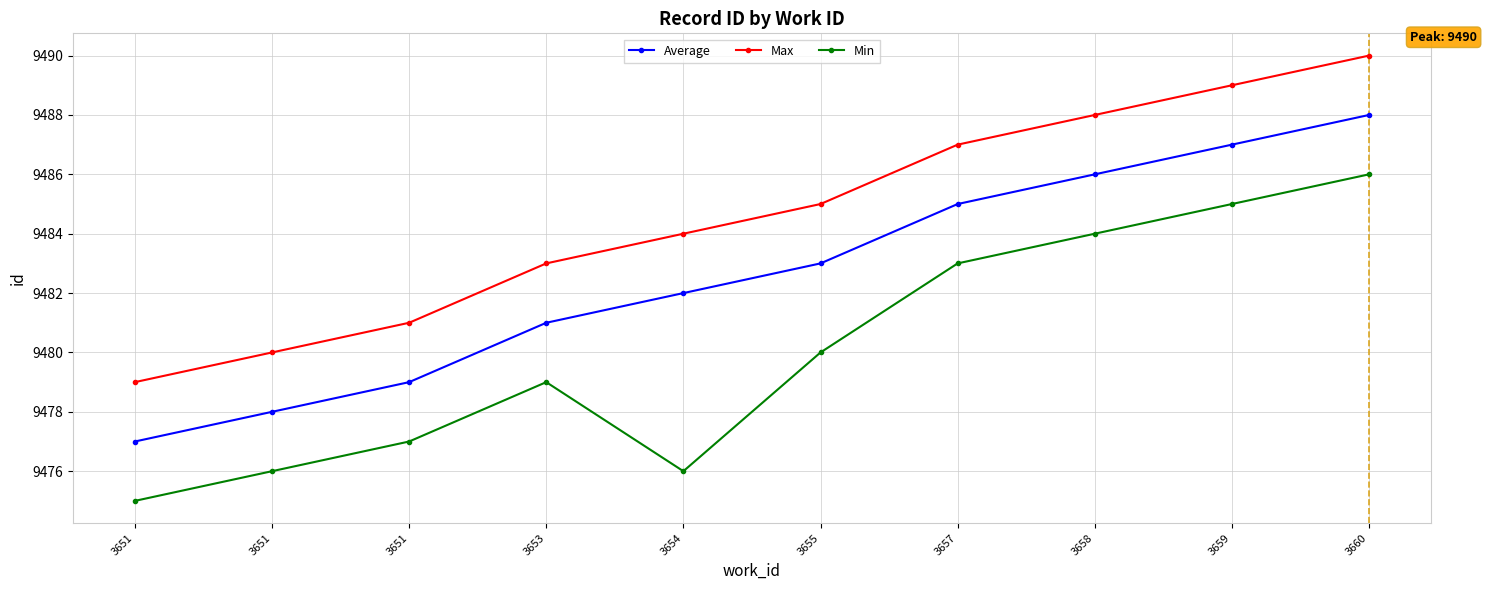

How many lines are shown in the chart?

3